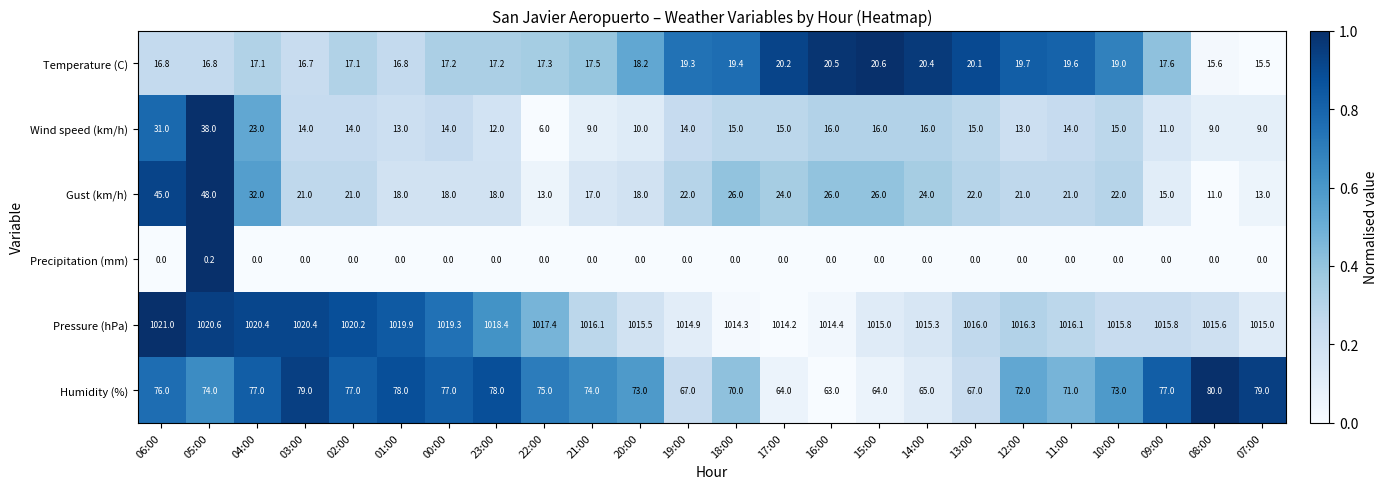

What is the approximate value of Wind speed (km/h) at 00:00?

14.0